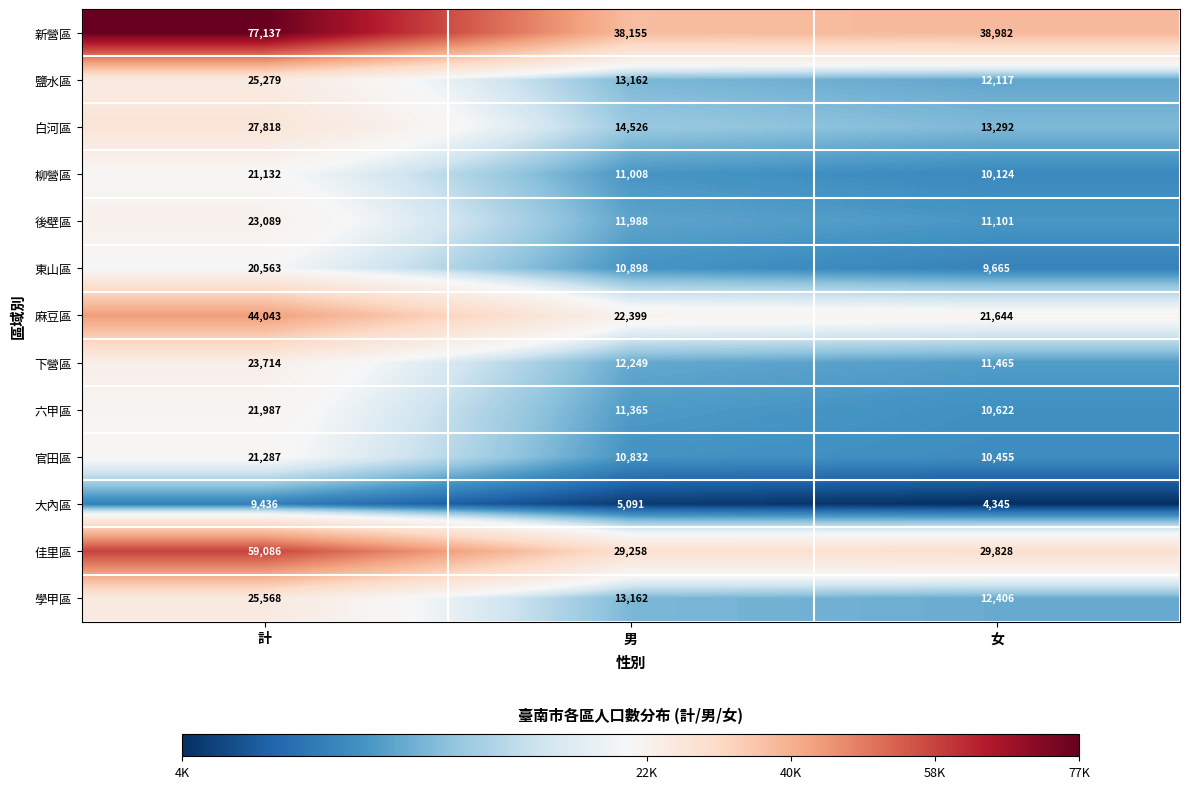

Which category has the highest value across all series?

計